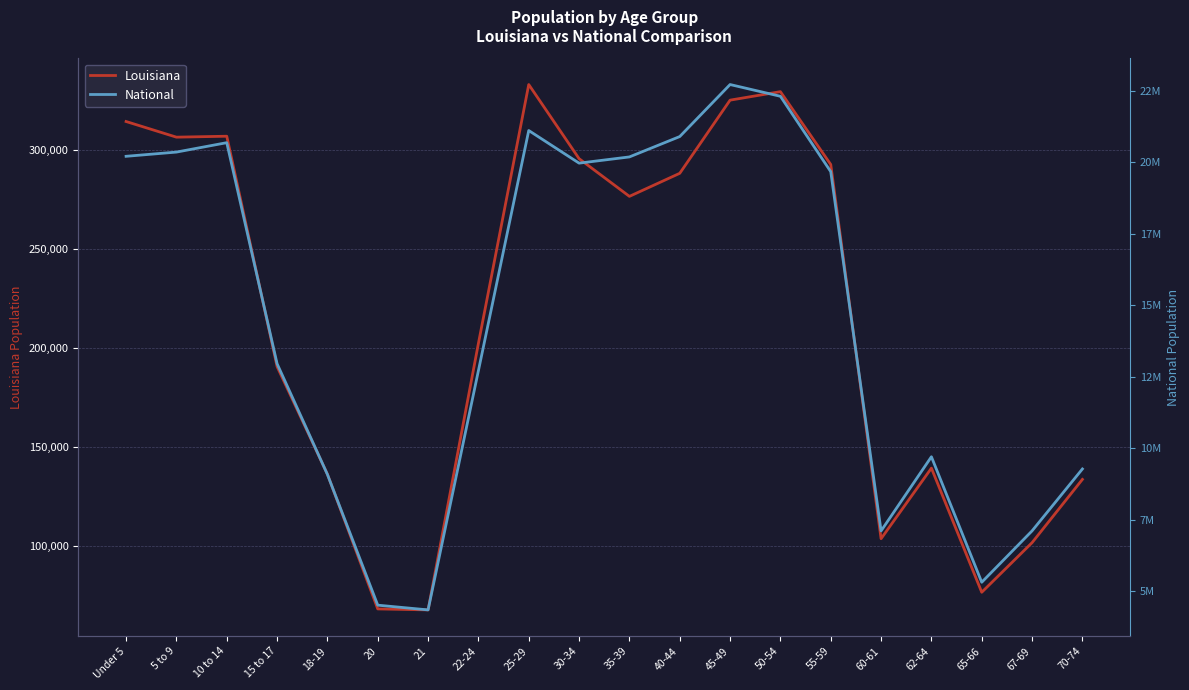

What is the label of the 8th point from the right?

45-49